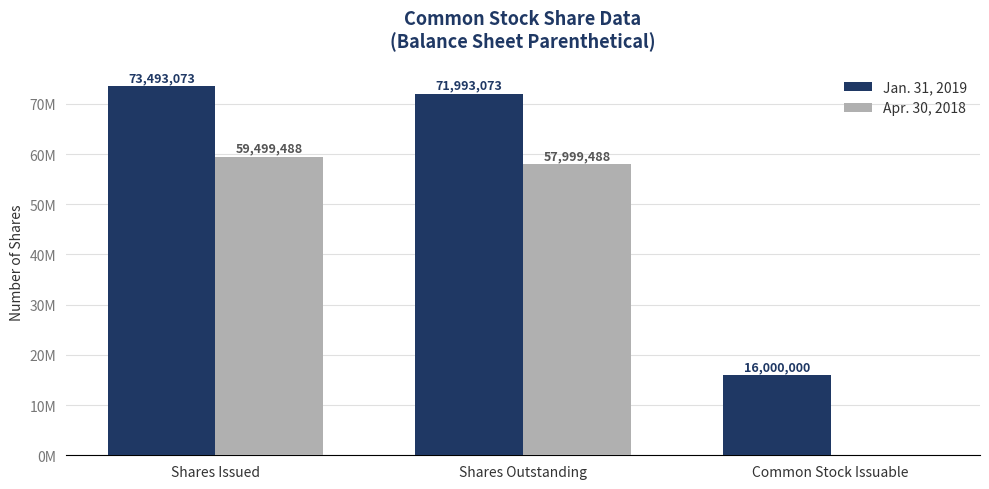

True or false: Jan. 31, 2019 has a value of 41890308 at Shares Outstanding.

False